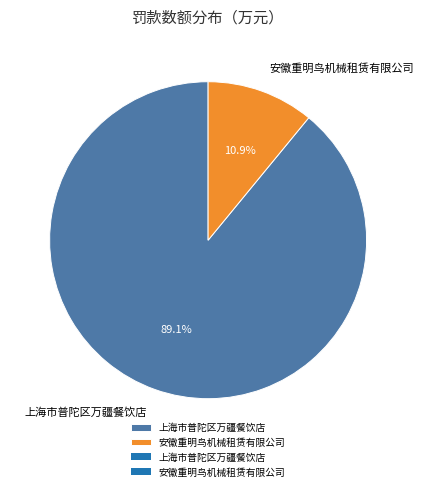

To the nearest percent, what is the difference between the largest and smallest slice percentages?

78%